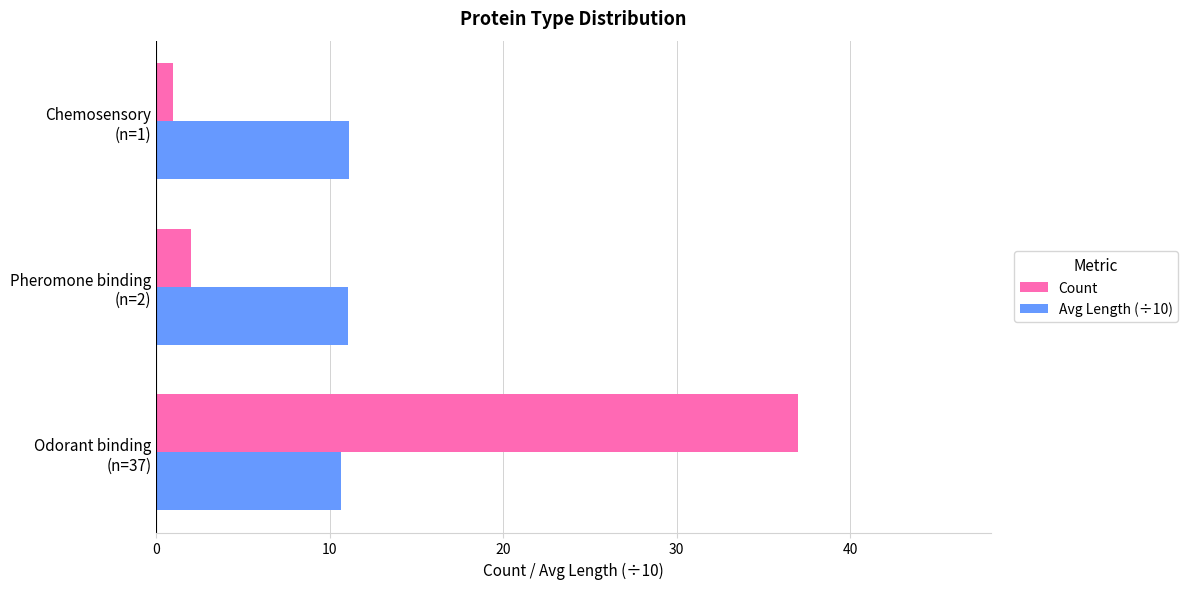

What is the sum of all Avg Length (÷10) values?

32.8